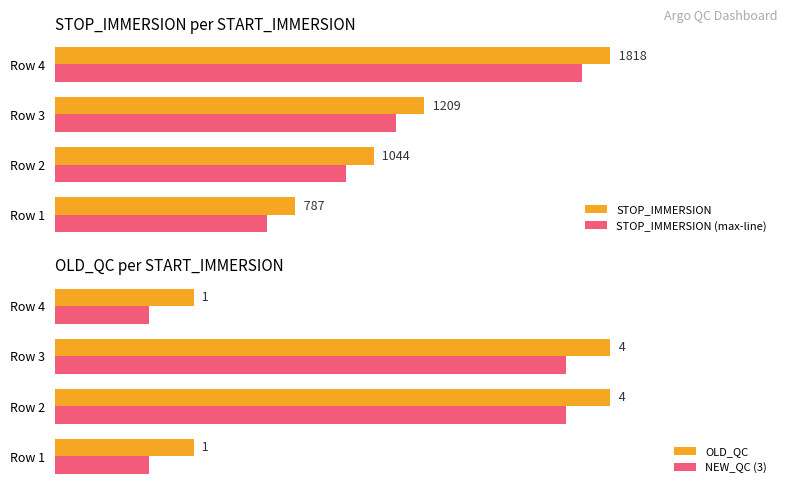

True or false: STOP_IMMERSION (max-line) has a value of 69.2 at Row 2.

False